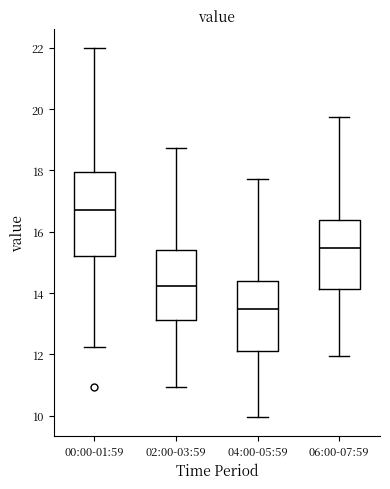

Which box has the highest median line?

00:00-01:59